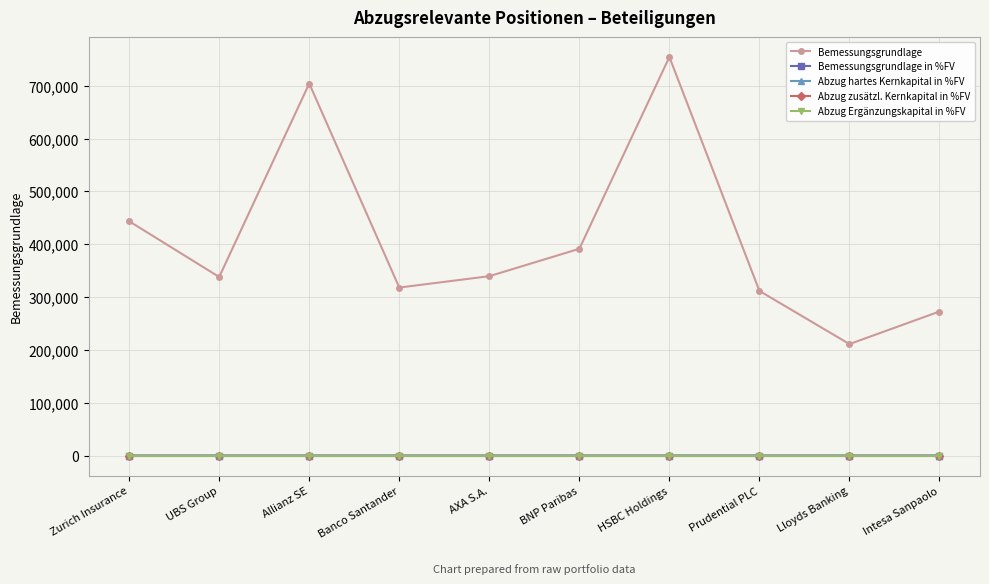

What is the spread (max minus min) of values at Allianz SE?

704311.4